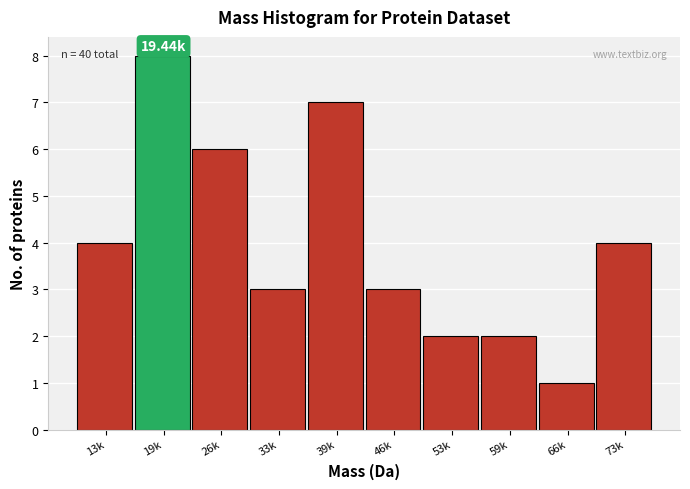

What is the difference between the values at 73k and 66k?

3